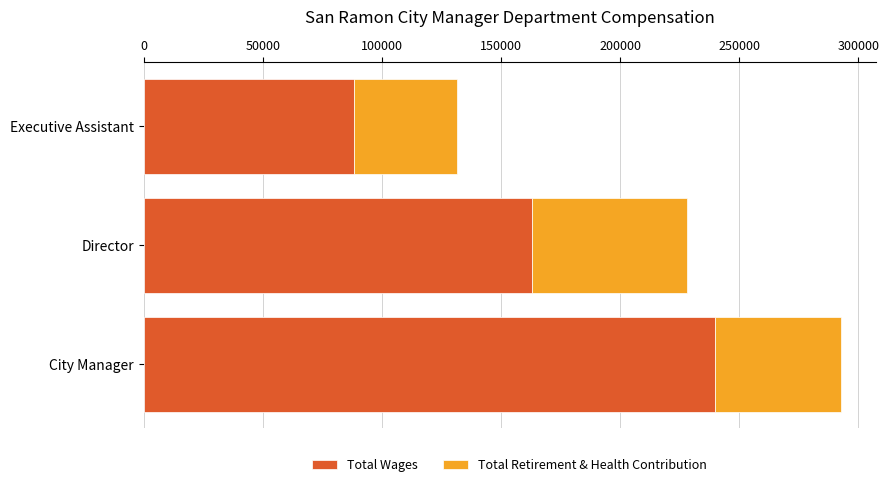

What is the average value of the Total Wages series?

163741